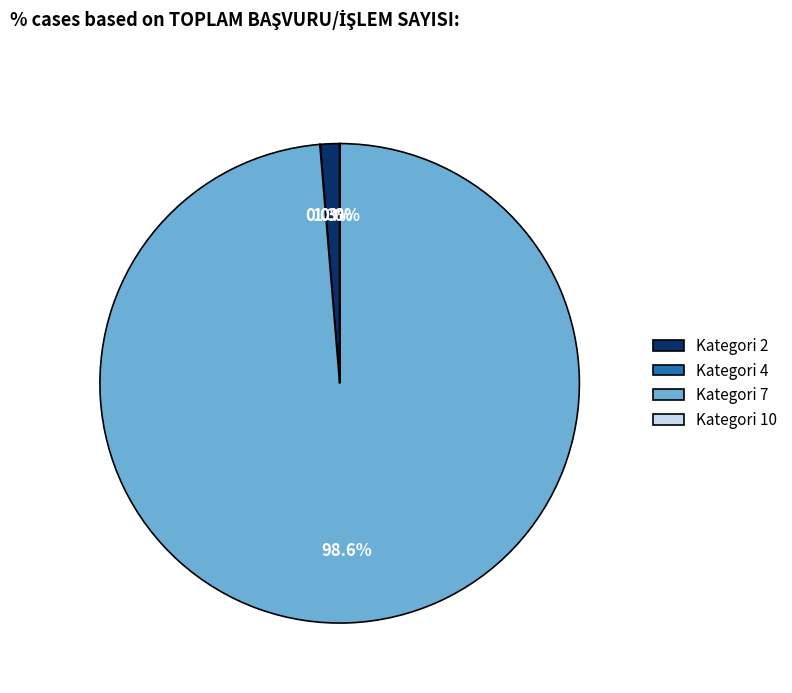

Which category has the biggest portion of the pie?

Kategori 7